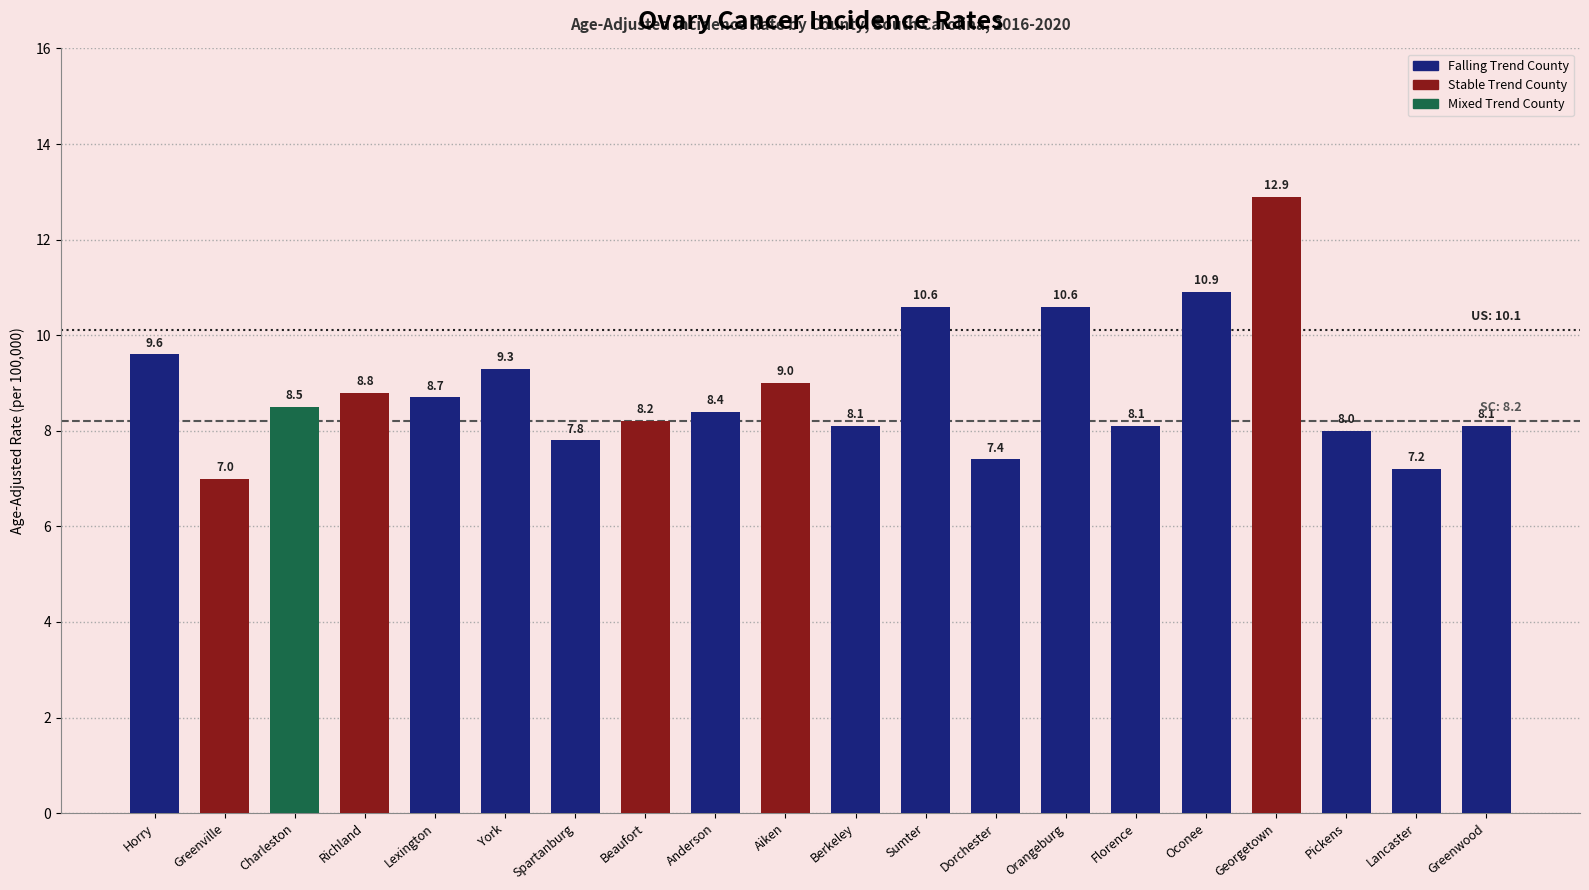

Which has a higher value, Lexington or Horry?

Horry